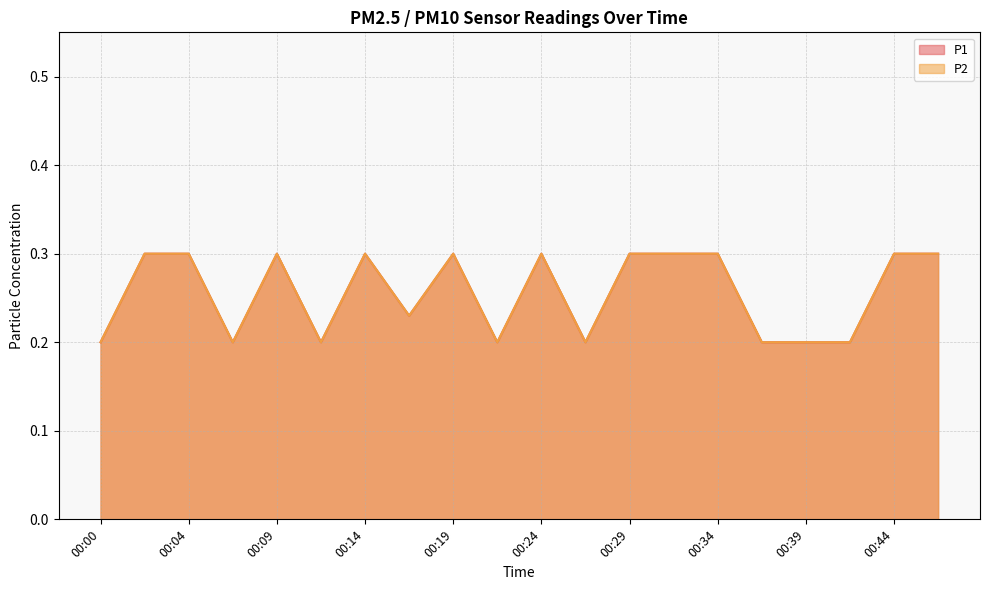

True or false: P2 and P1 intersect in this chart.

False